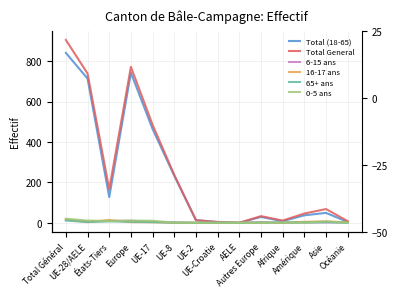

What is the label of the 14th point from the left?

Océanie